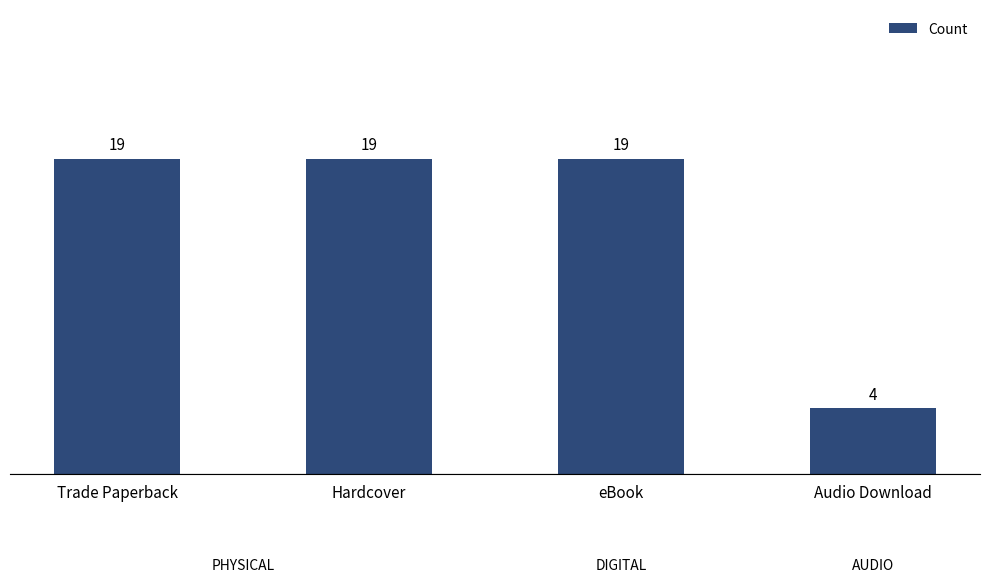

What is the ratio of the value at Audio Download to the value at Hardcover?

0.2